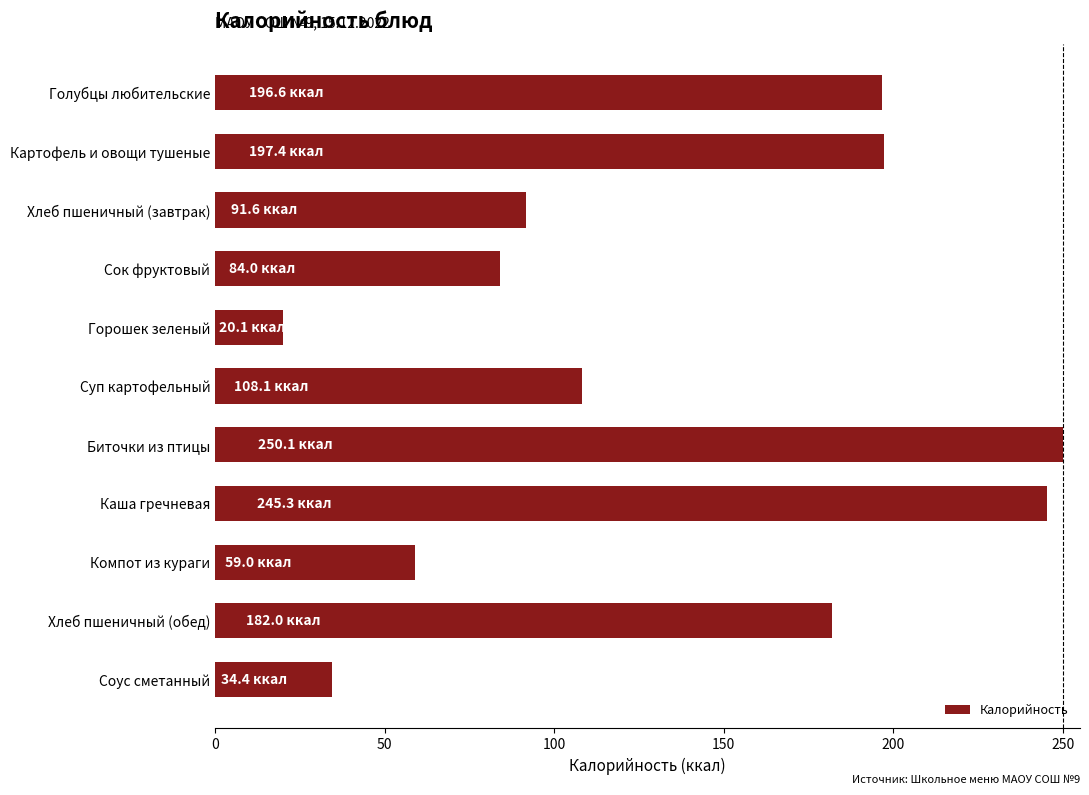

At which label is the value closest to 135?

Суп картофельный